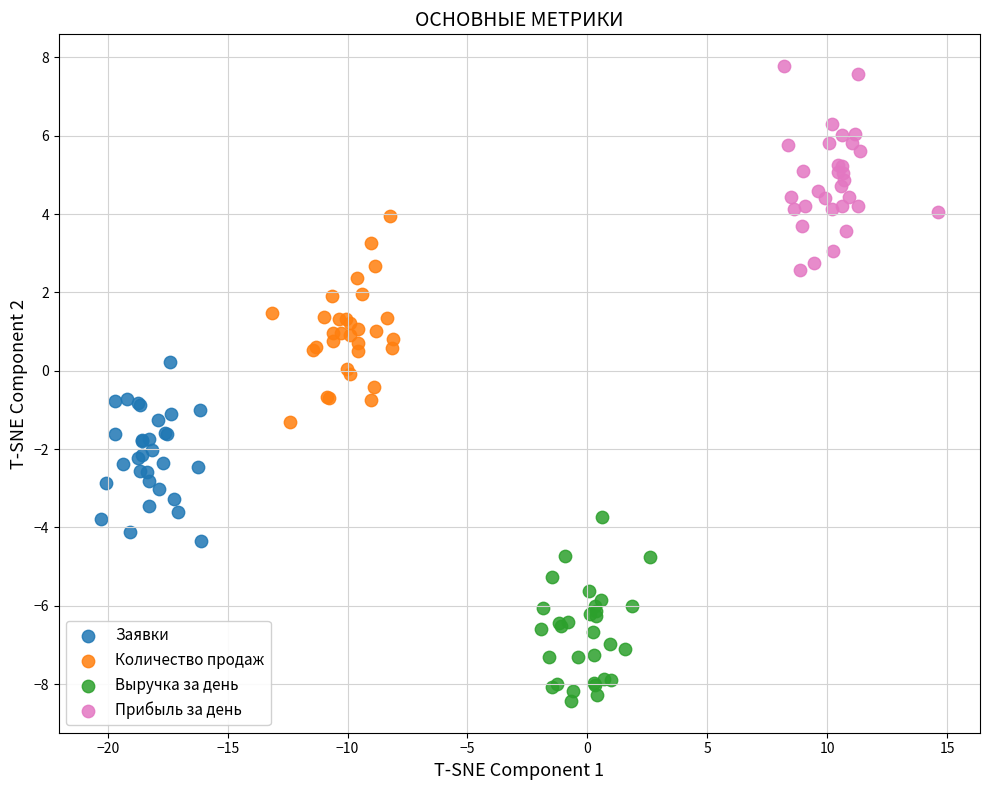

Which series reaches the maximum Y coordinate?

Прибыль за день